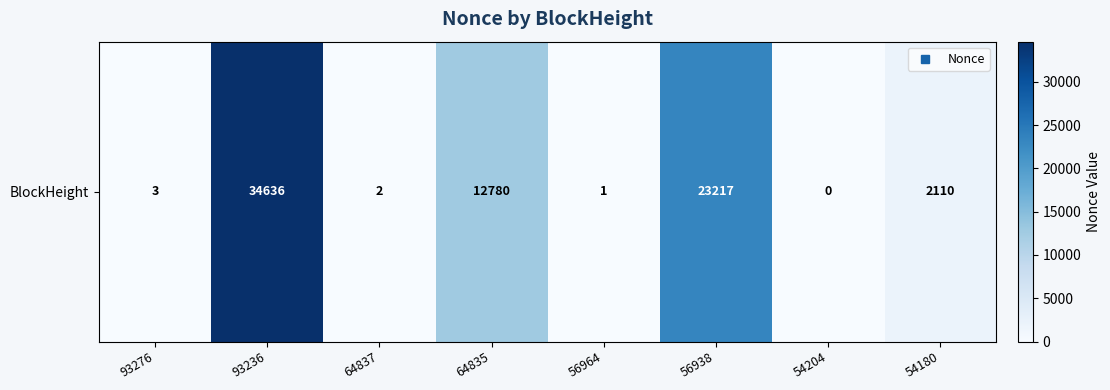

The chart shows a value of 3 at 93276. True or false?

True